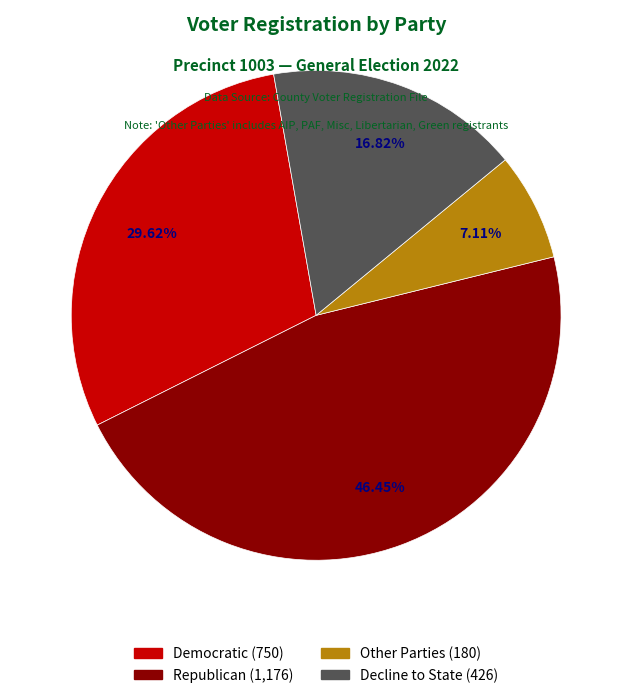

Is there any slice that represents more than half of the pie?

No